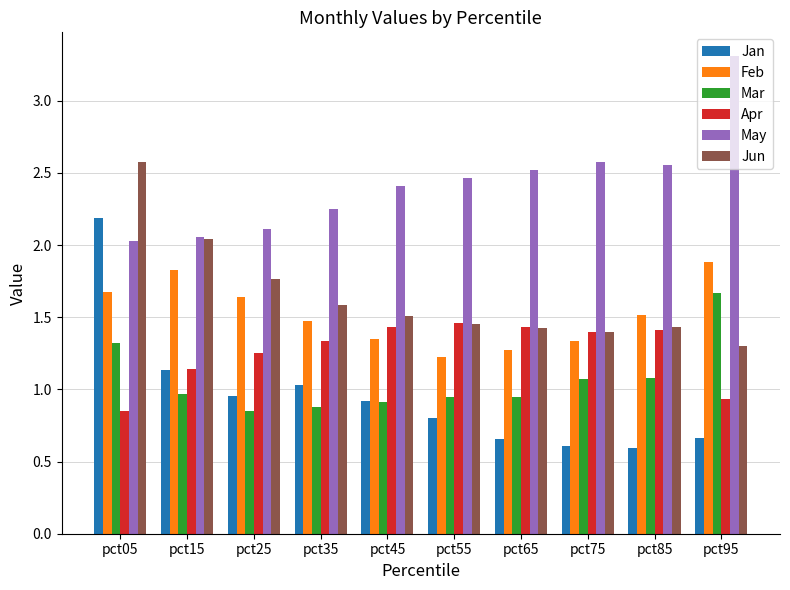

Read the Feb value at pct95.

1.9